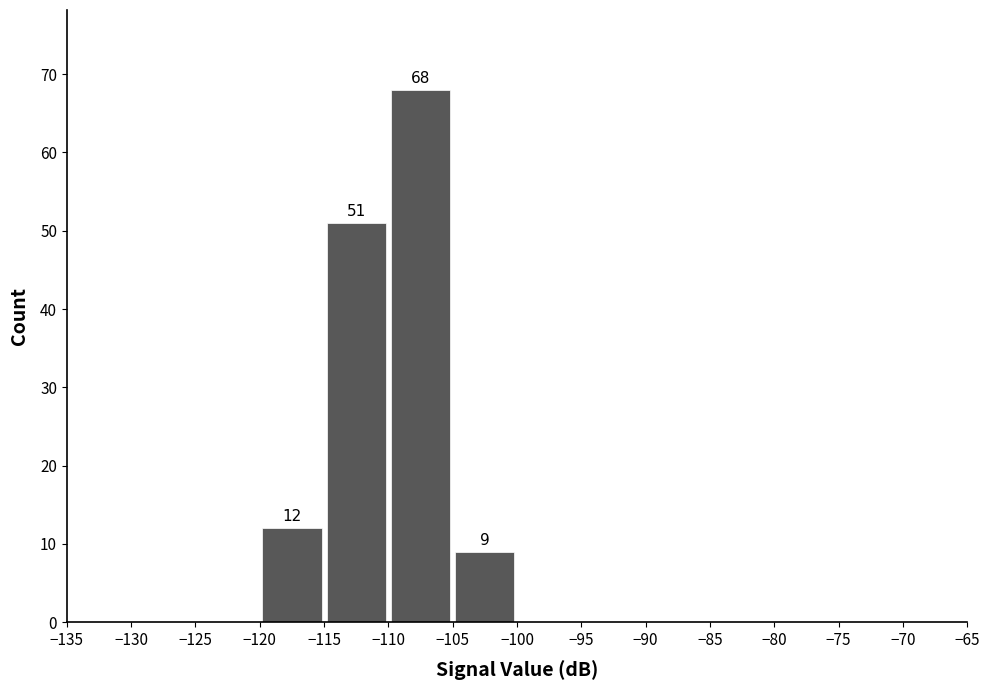

Over which range of the x-axis is the bar tallest?

-110 to -105